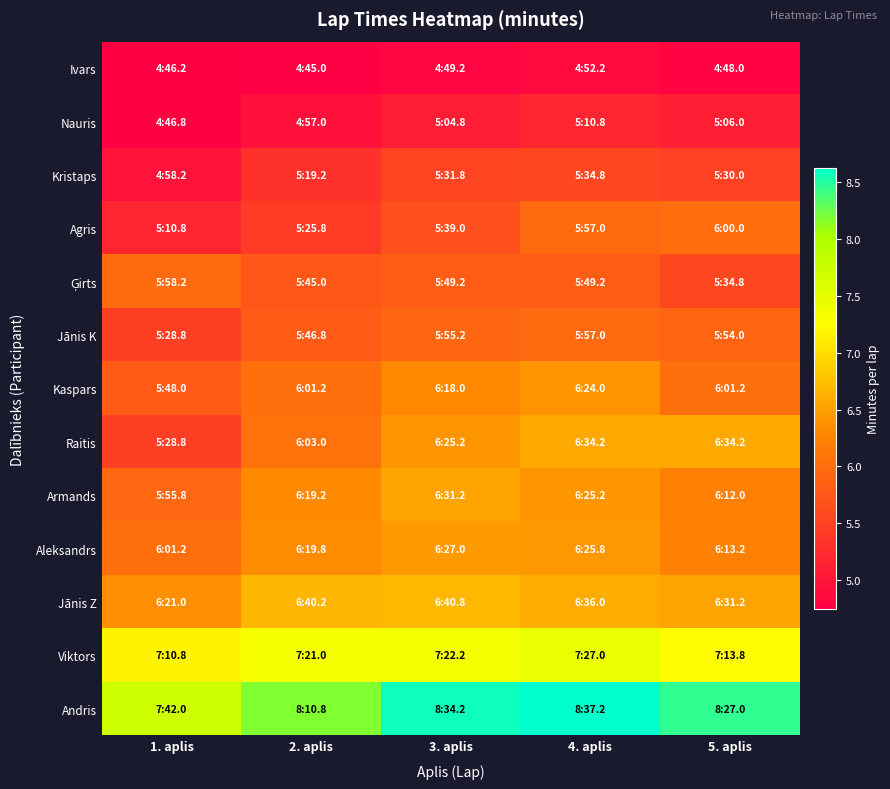

Between 1. aplis and 2. aplis, which series saw the biggest shift?

Raitis